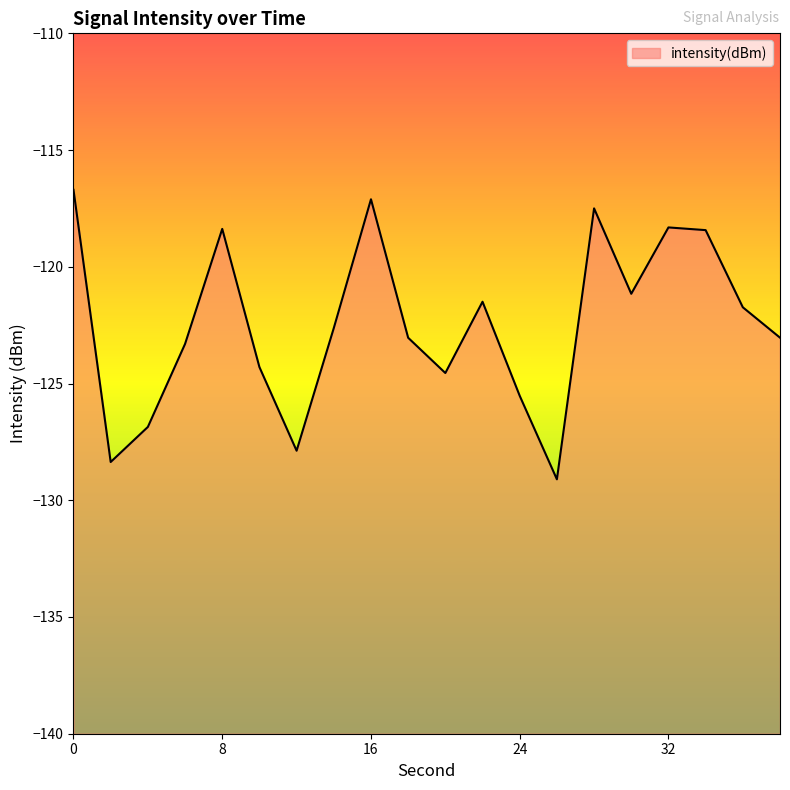

How many distinct data groups are displayed?

1